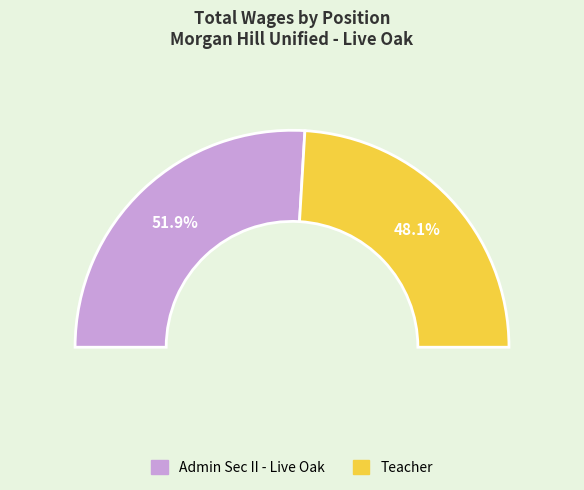

Does any single category account for the majority?

Yes